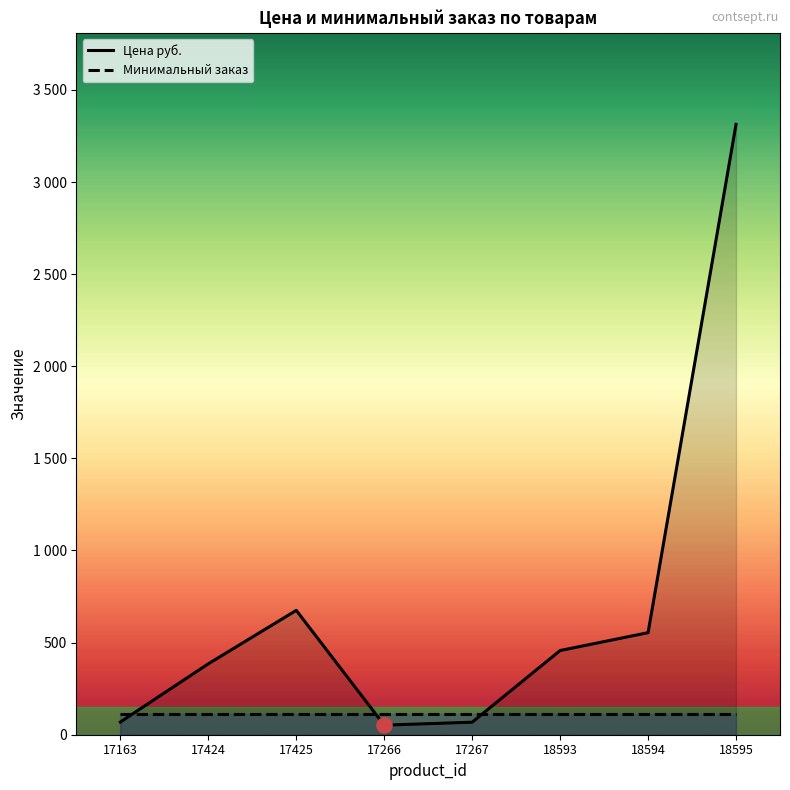

Approximately how many times larger is the value at 18594 compared to 17163?

8.0